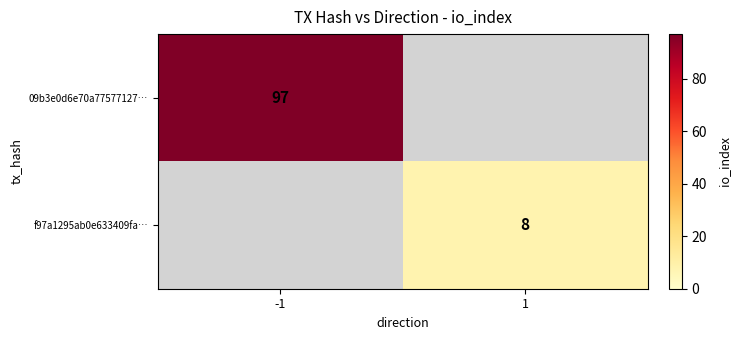

What is the maximum value shown in the chart?

97.0